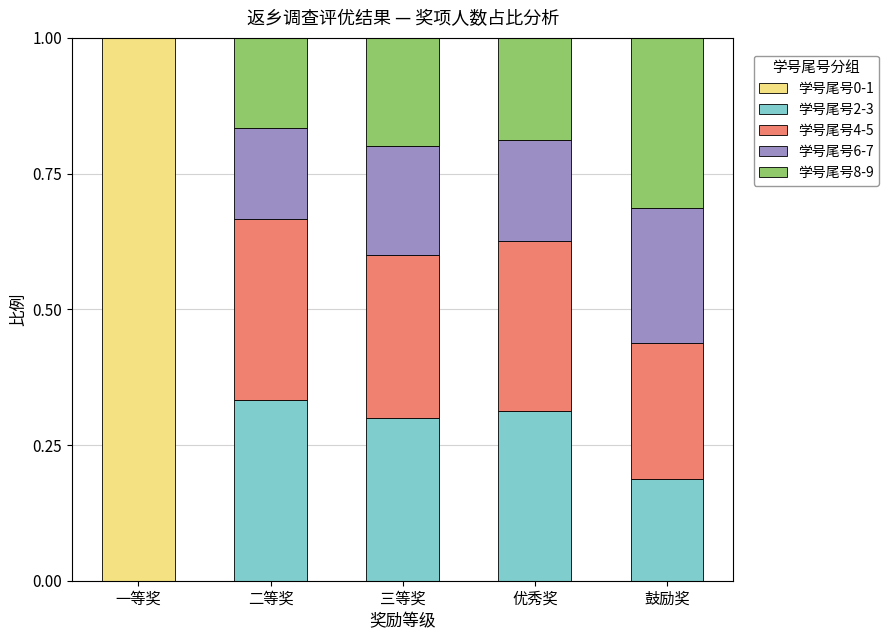

At which label does 学号尾号0-1 reach its peak?

一等奖